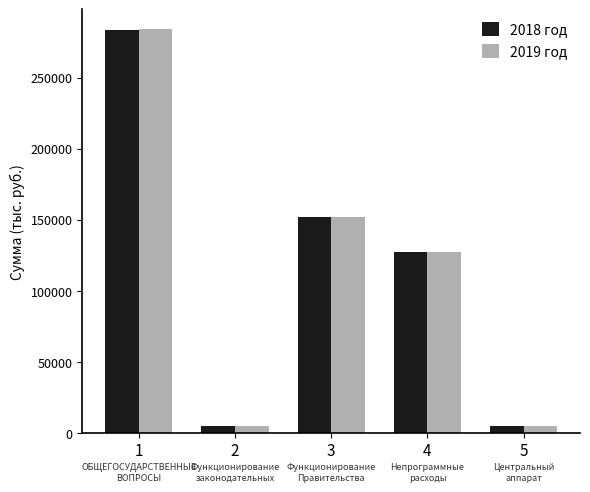

How many series are shown in this chart?

2